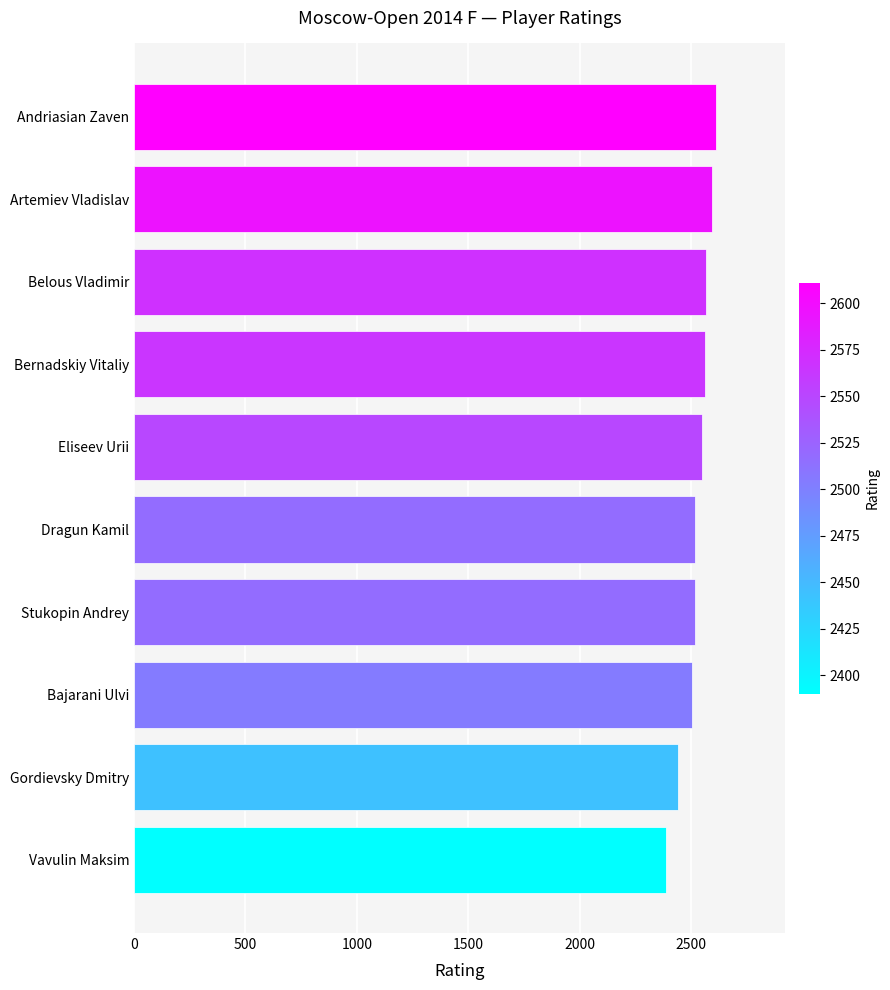

How many bars are there in total?

10